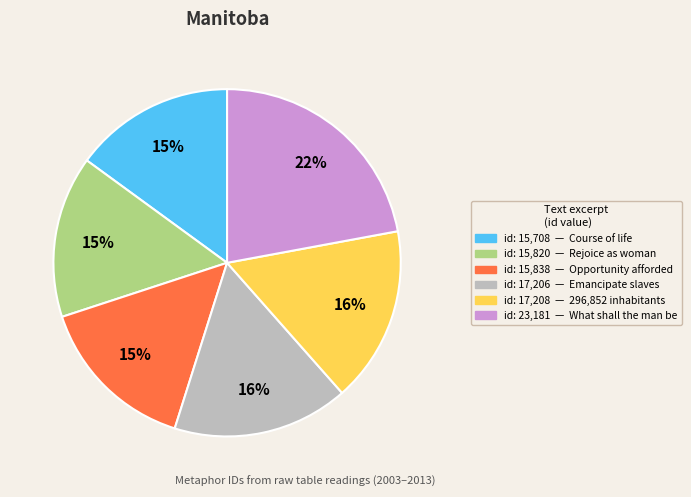

To the nearest percent, what is the average slice percentage?

17%